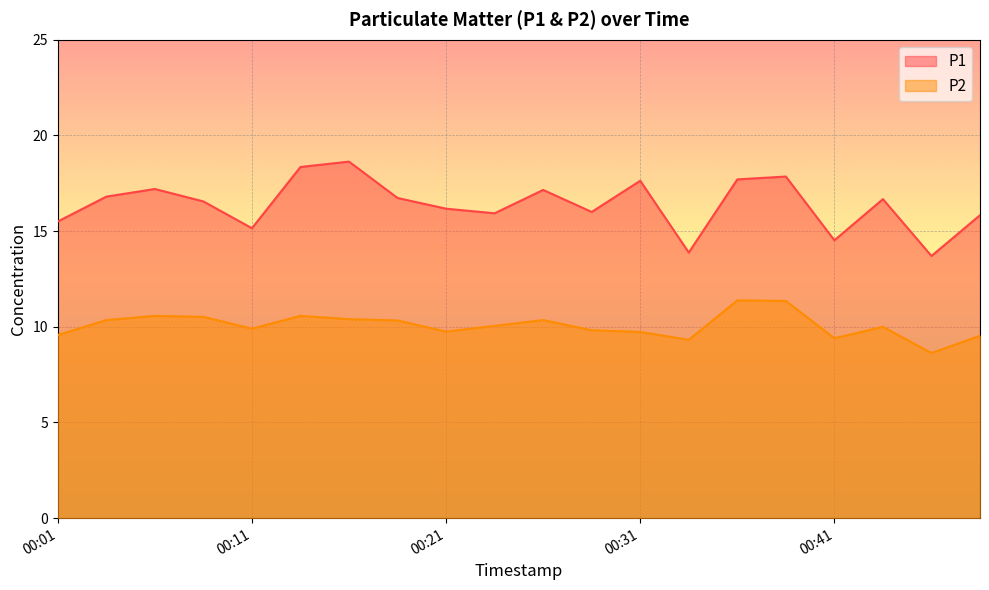

True or false: P2 and P1 intersect in this chart.

False